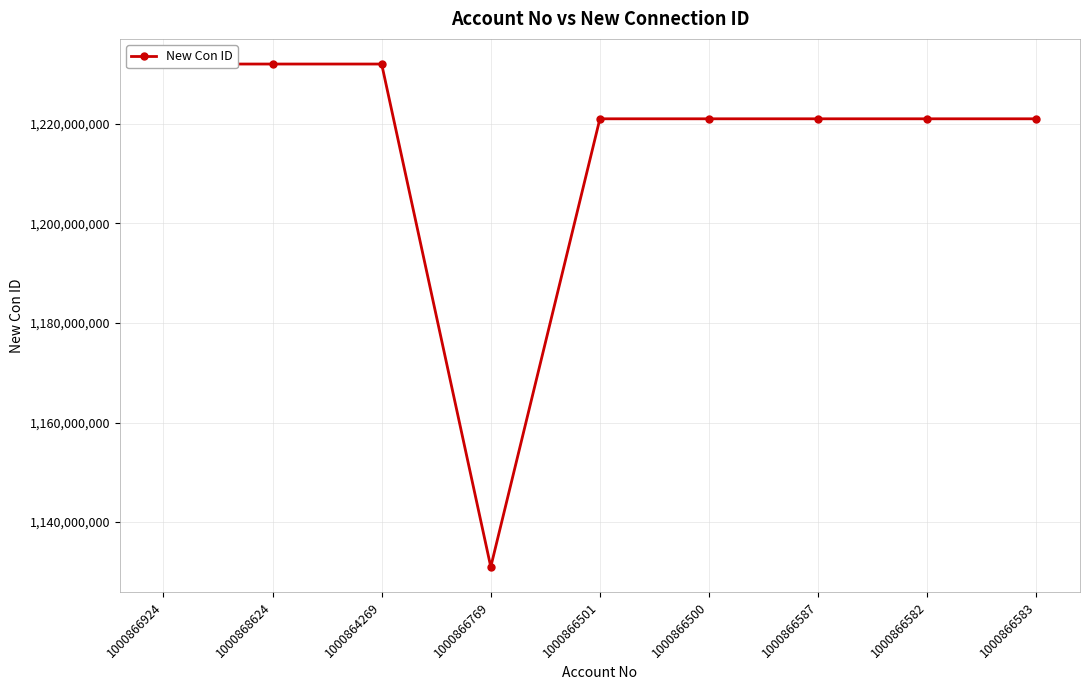

What position from the right is 1000866769?

6